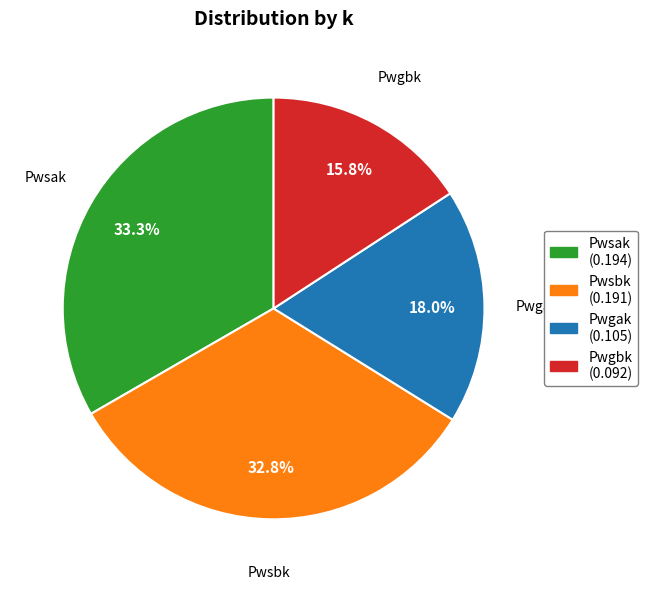

Rank the categories by value from lowest to highest.

Pwgbk, Pwgak, Pwsbk, Pwsak